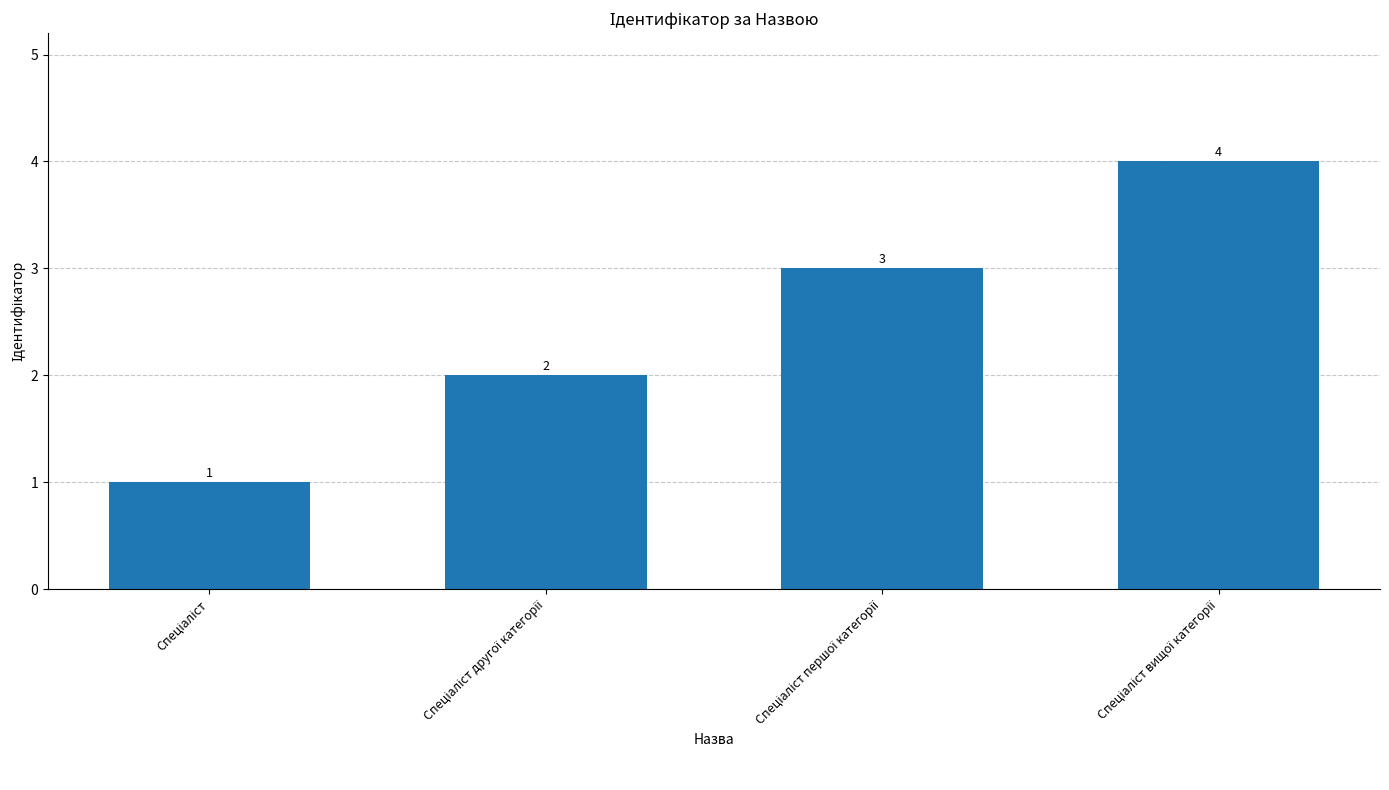

How many categories are shown in the chart?

4